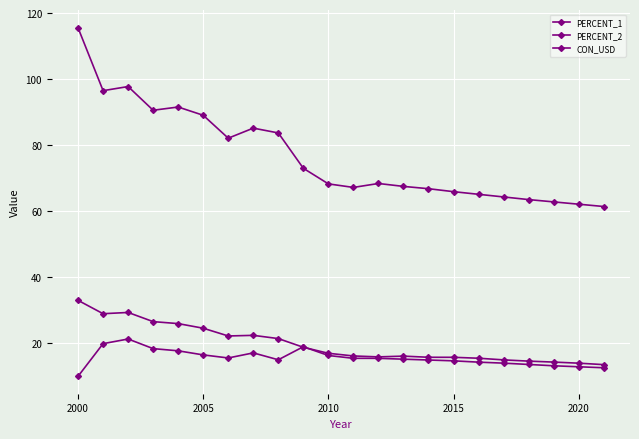

Is this an area chart (filled region under the line)?

No